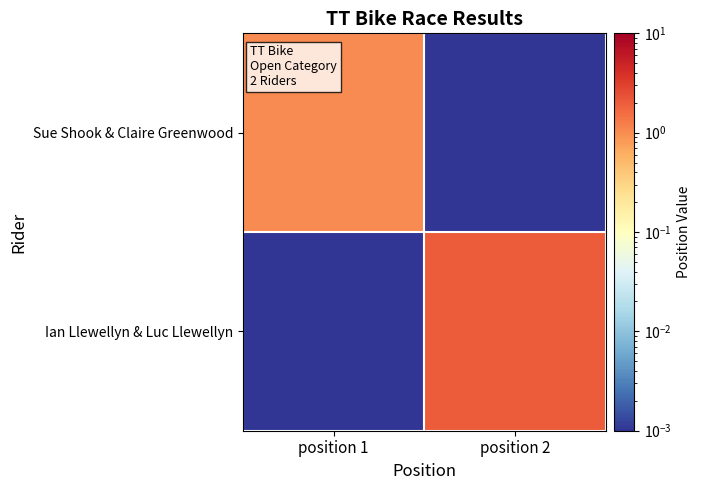

At how many categories does at least one series exceed 1?

1